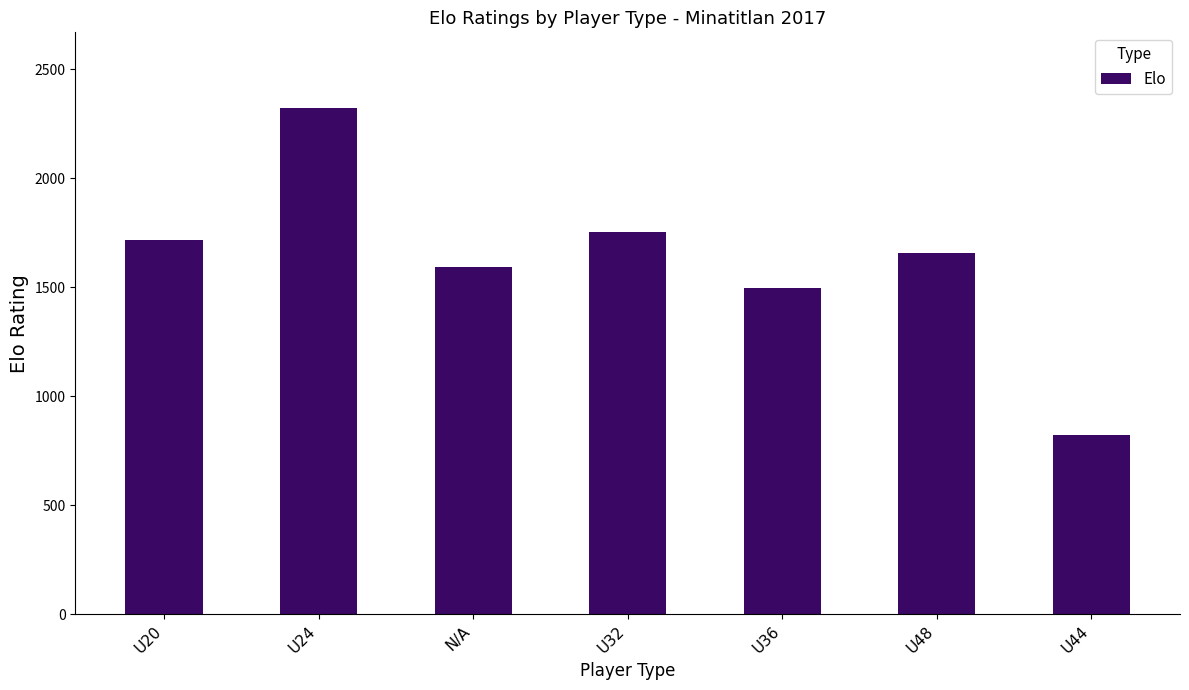

Reading left to right, list all the values displayed in this chart.

1717.7	2321.0	1593.5	1755.0	1496.2	1656.0	822.7